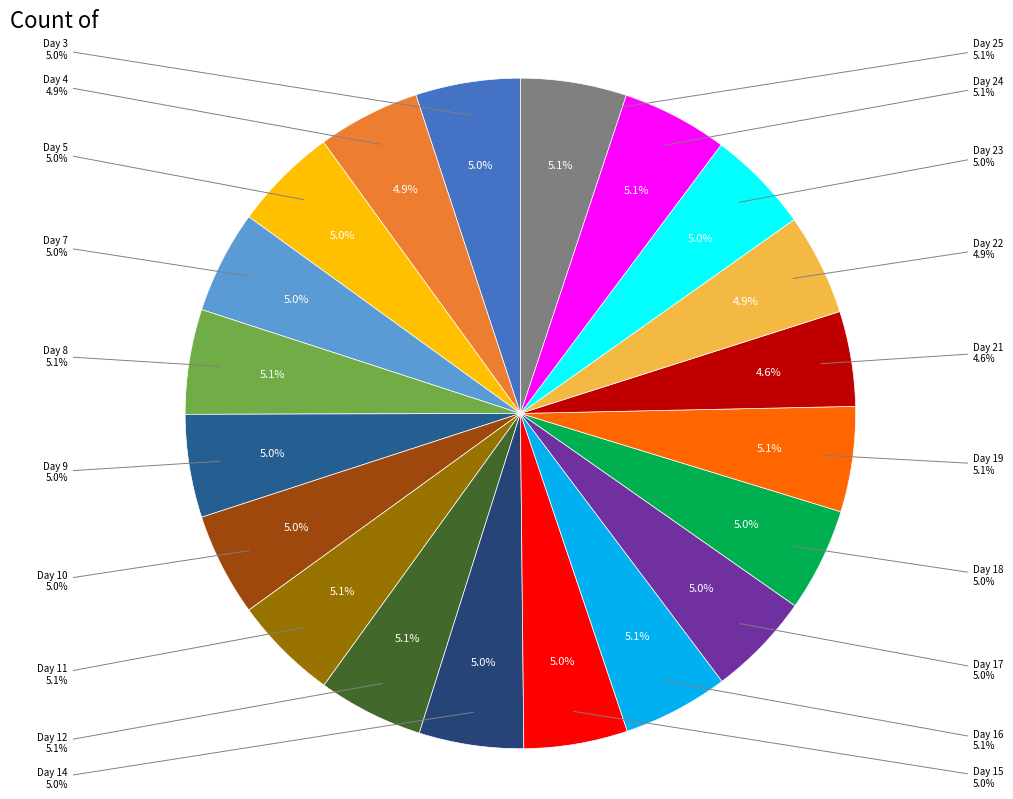

True or false: Day 9 accounts for 5% of the total.

True